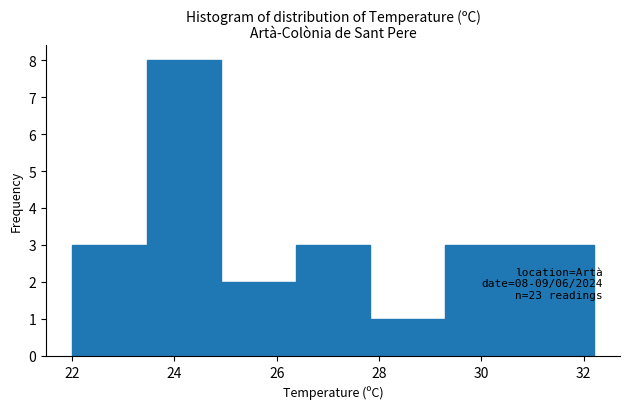

Which range on the x-axis has the tallest bar?

23.4 to 25.0